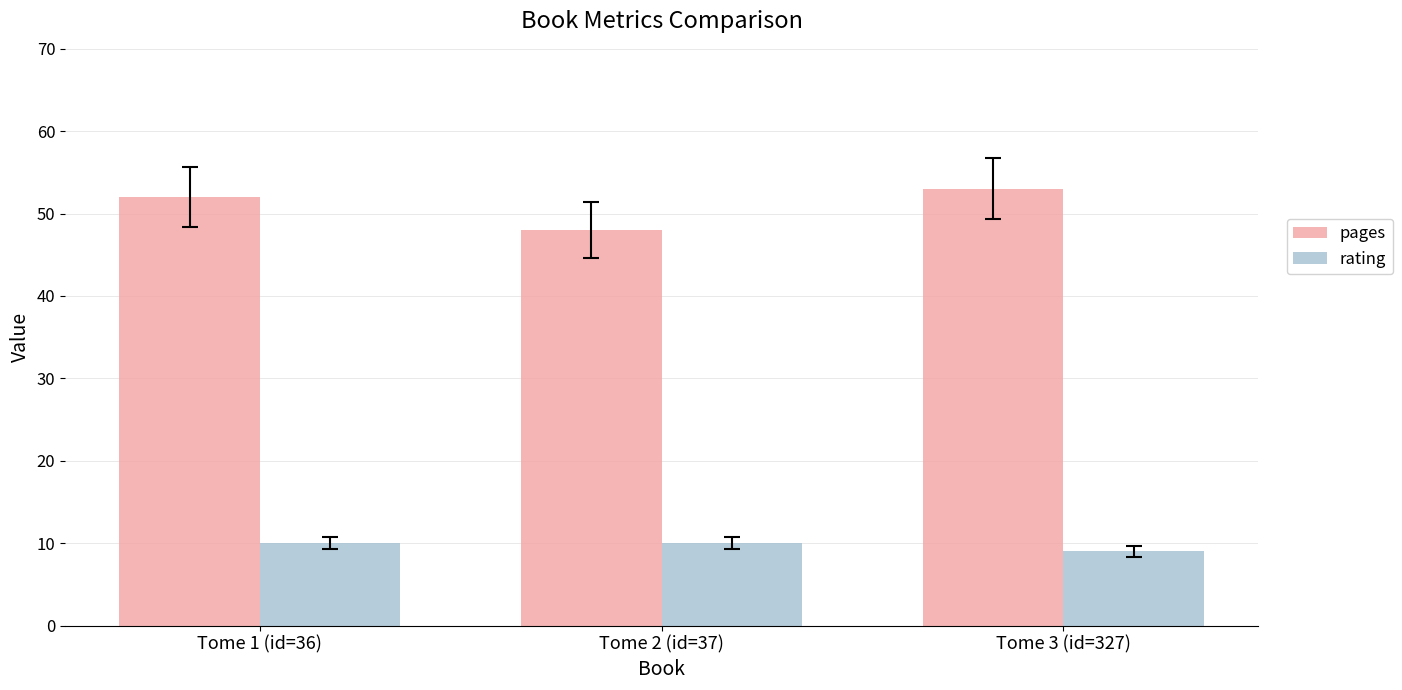

At how many categories does at least one series exceed 42?

3